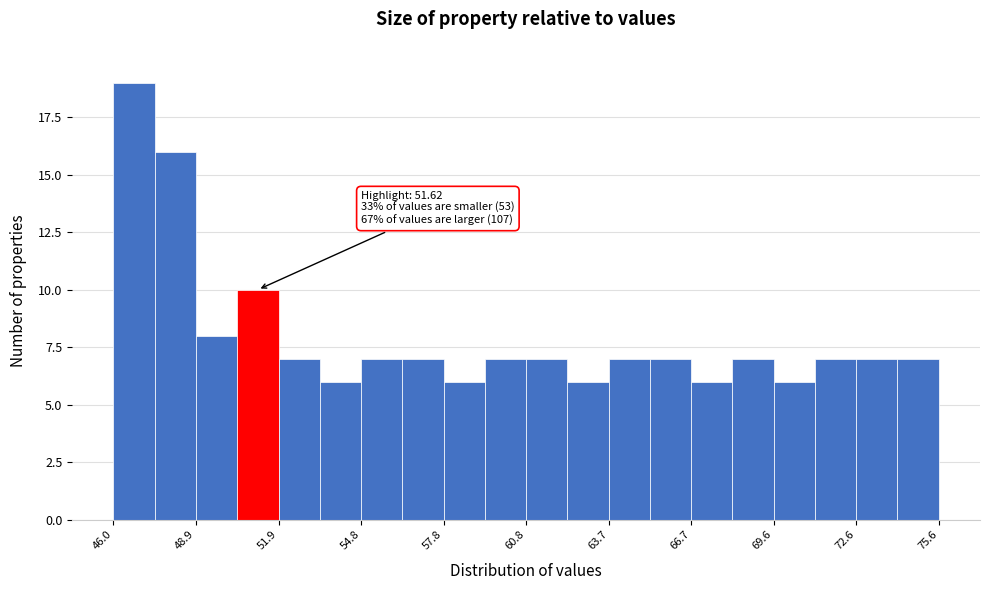

Read against the x-axis, roughly where is the centre of the tallest bar?

46.5